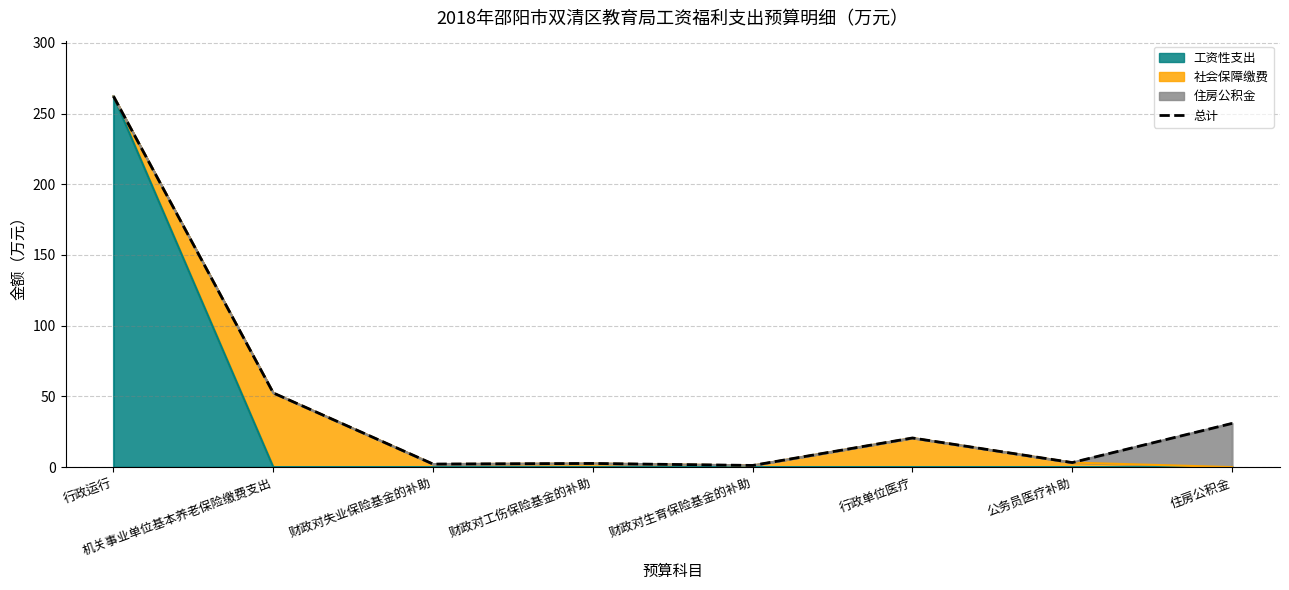

Reading left to right, what are all the values shown in this chart?

262.2	52.4	2.1	2.6	1.2	20.6	3.2	30.9